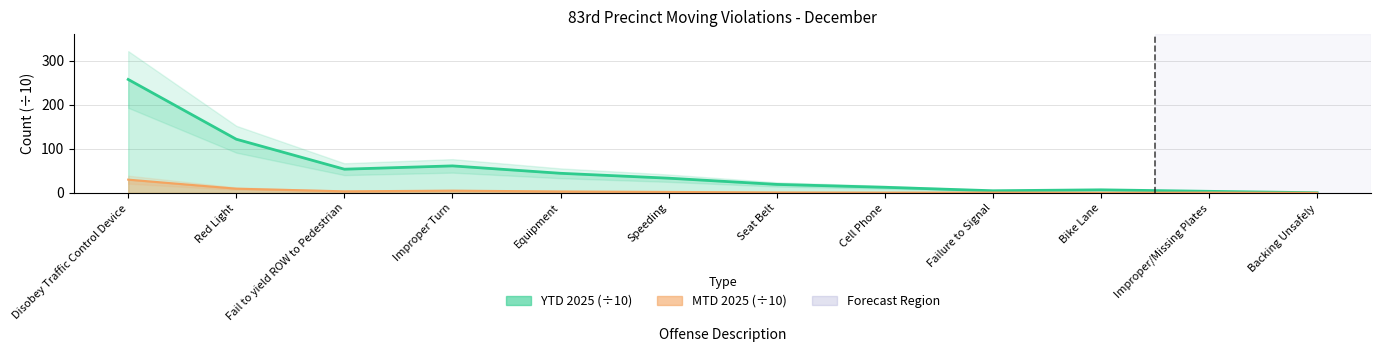

List the series in order of their overall mean, highest first.

YTD 2025, MTD 2025